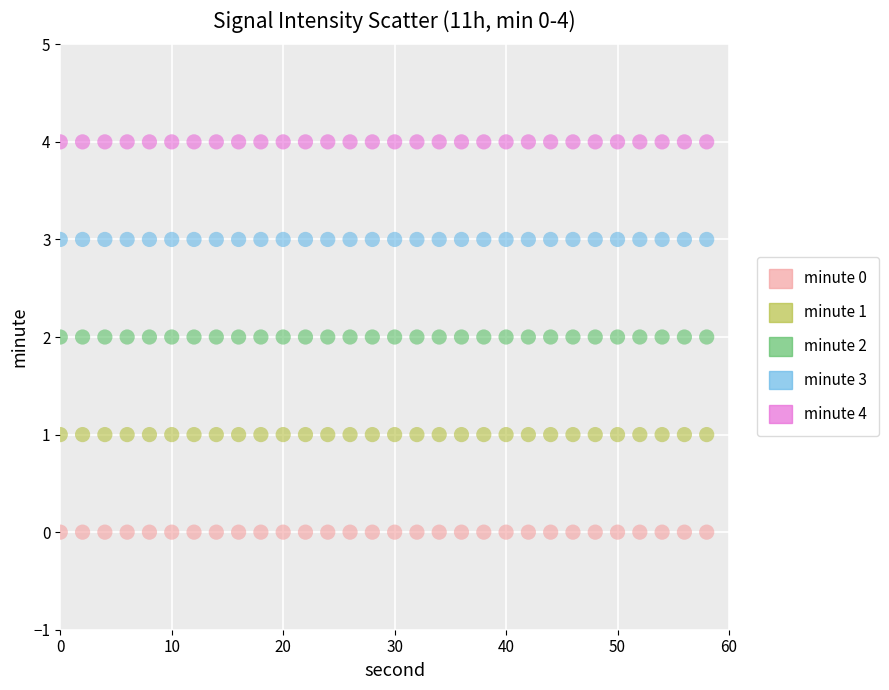

Which series contains the lowest Y value?

minute 0